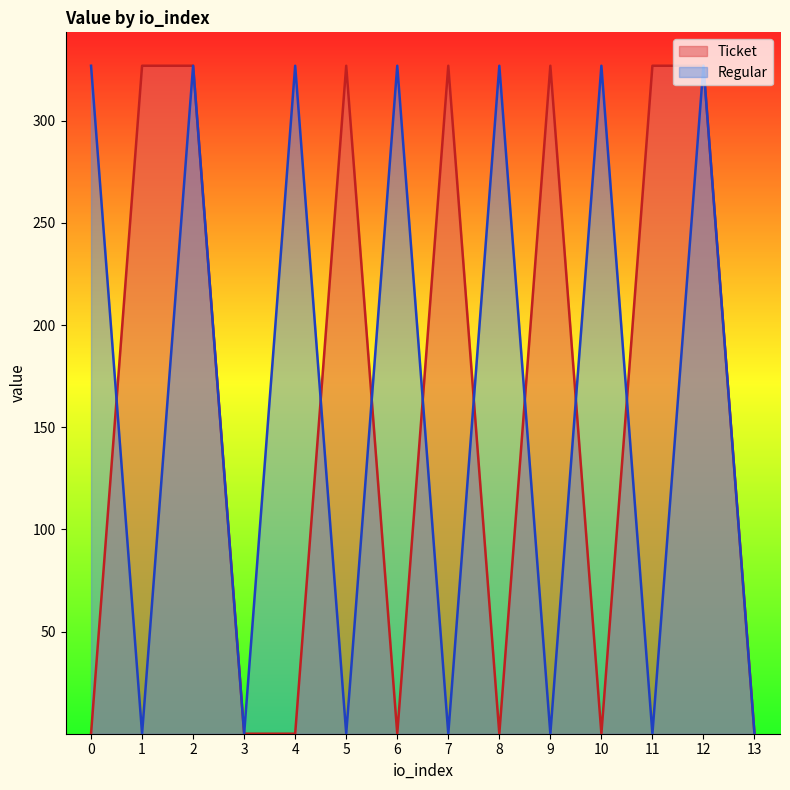

How many interior local peaks does the Regular series have?

6